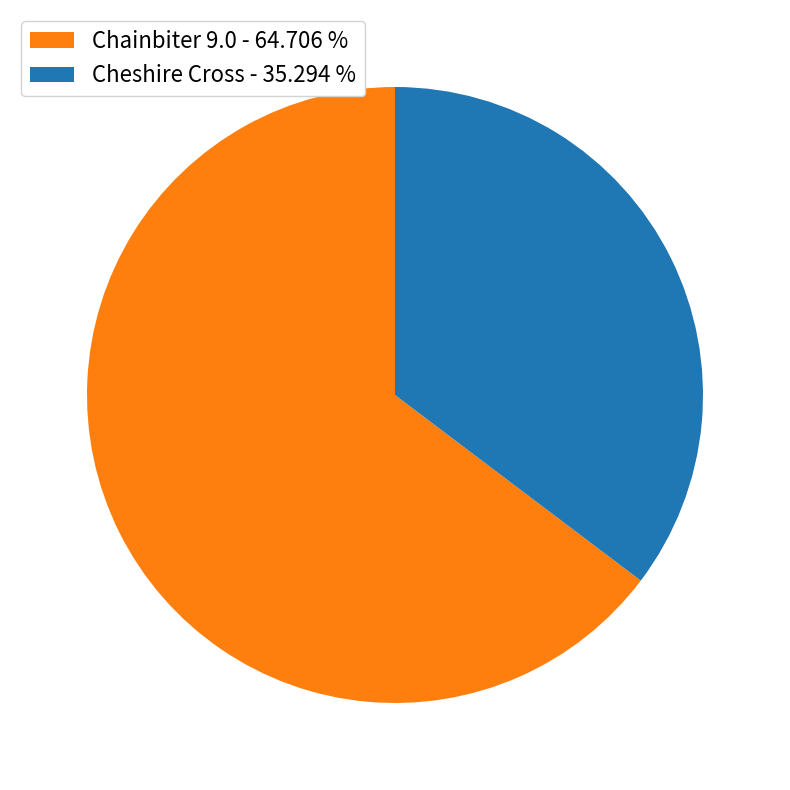

How many segments does this pie chart have?

2